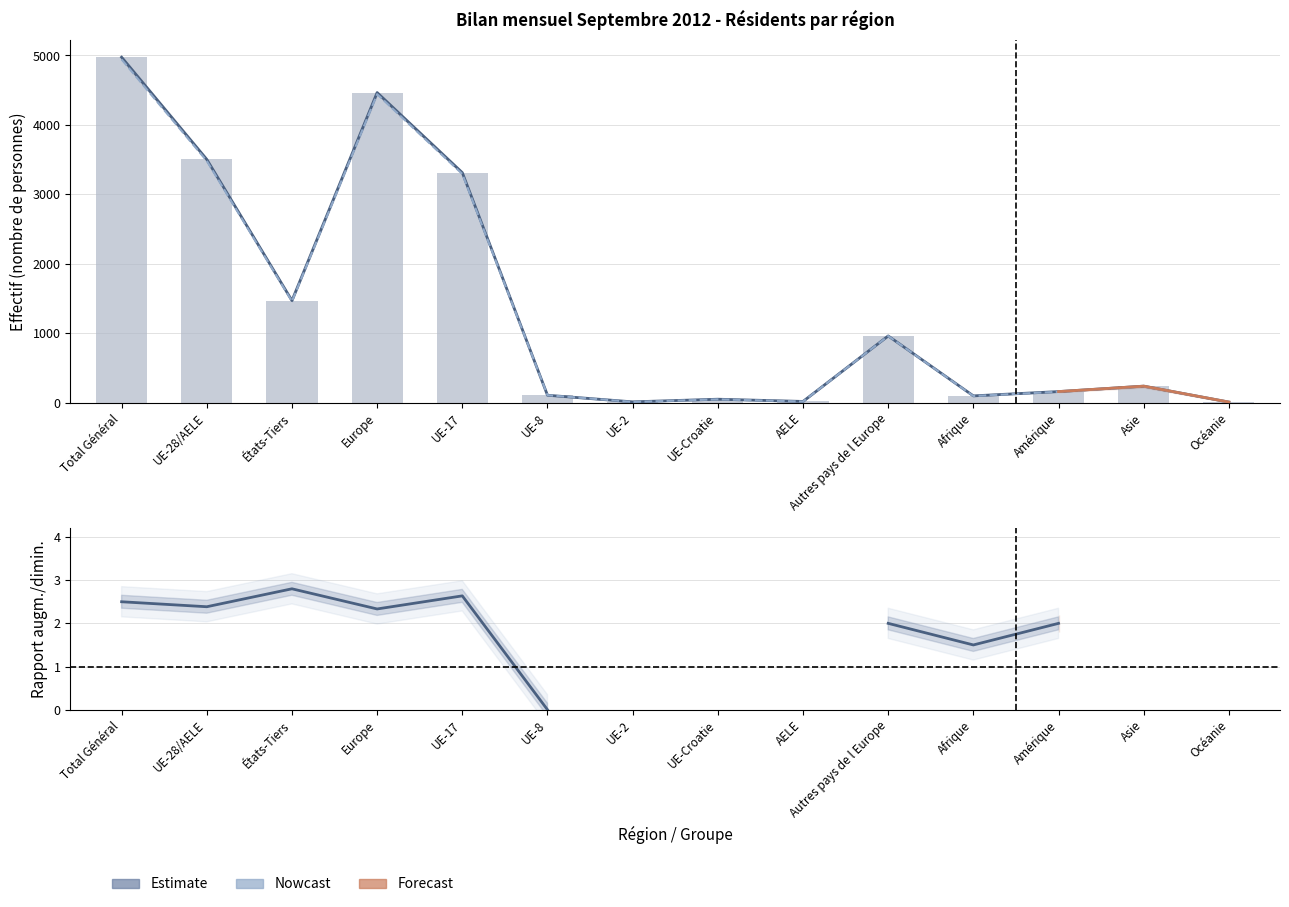

Is it true that Effectif fin mois précédent equals 97 at Afrique?

True